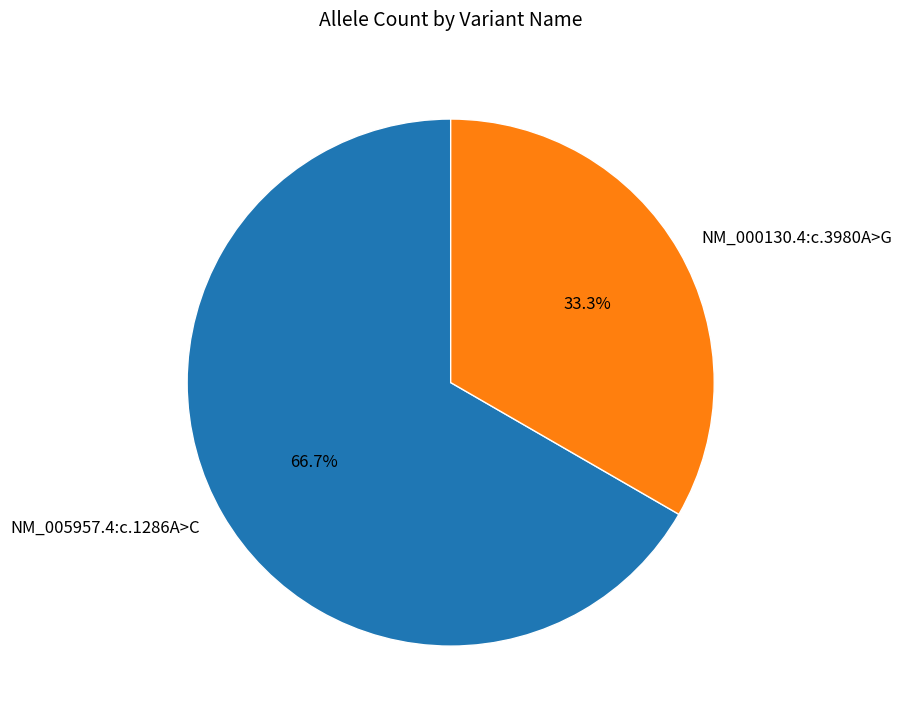

Does any single category account for the majority?

Yes